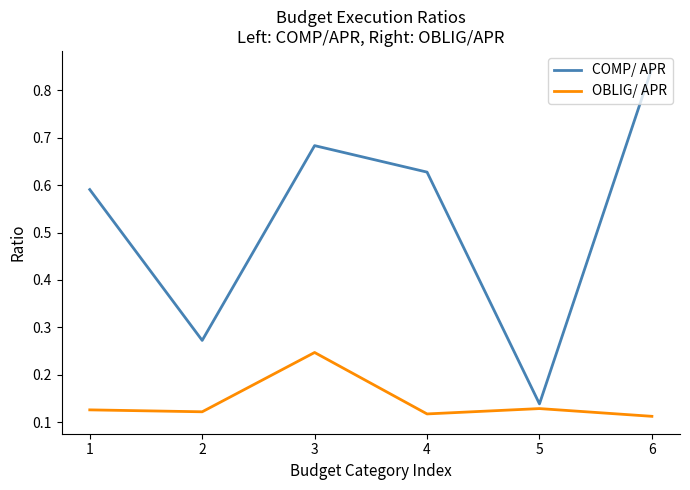

At which category does OBLIG/ APR reach its first local peak?

3